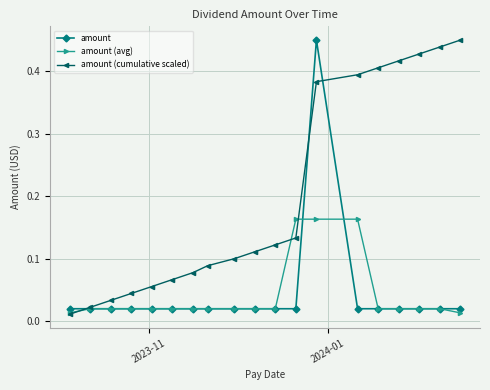

What are all the series names shown in the legend?

amount, amount (avg), amount (cumulative scaled)